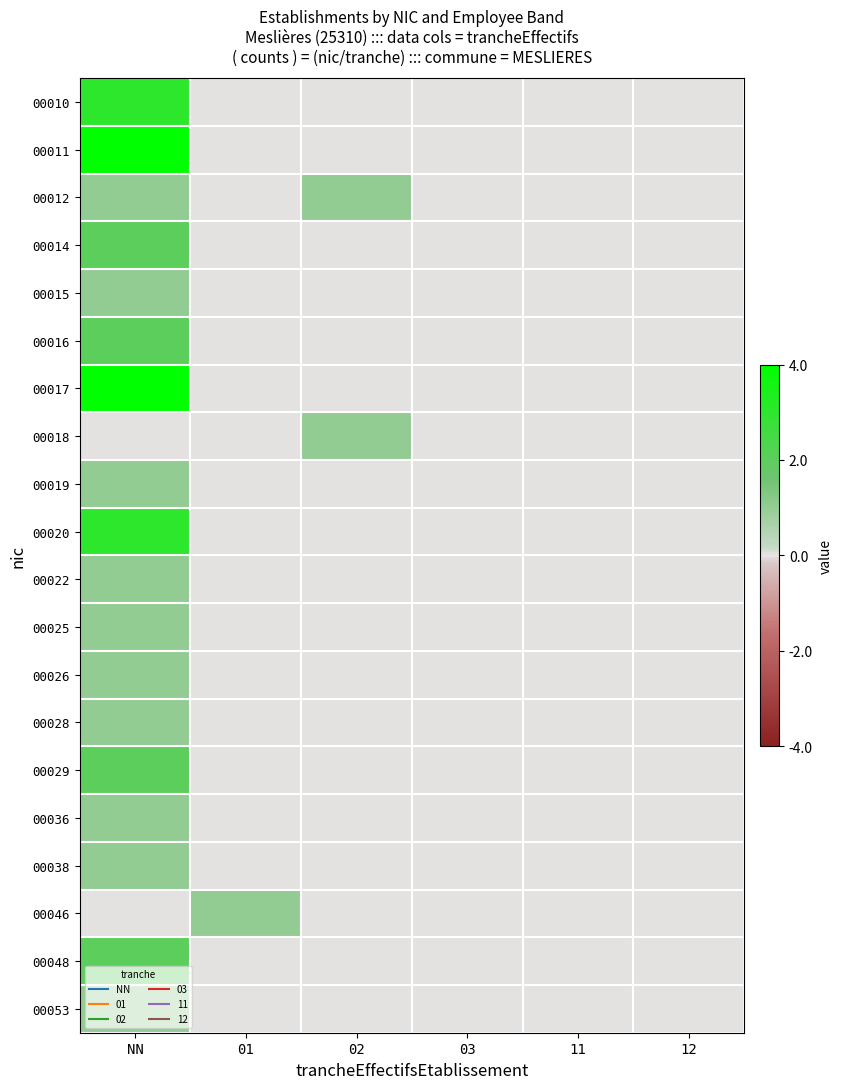

What is the maximum value shown in the chart?

1.0